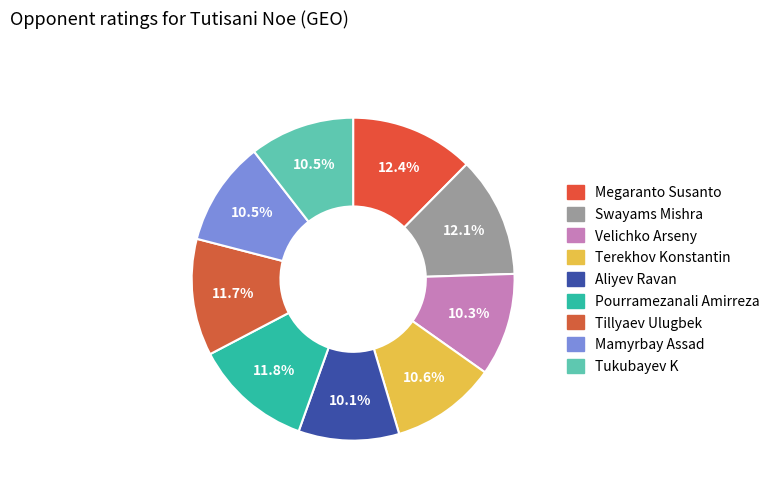

How many slices are in this pie chart?

9